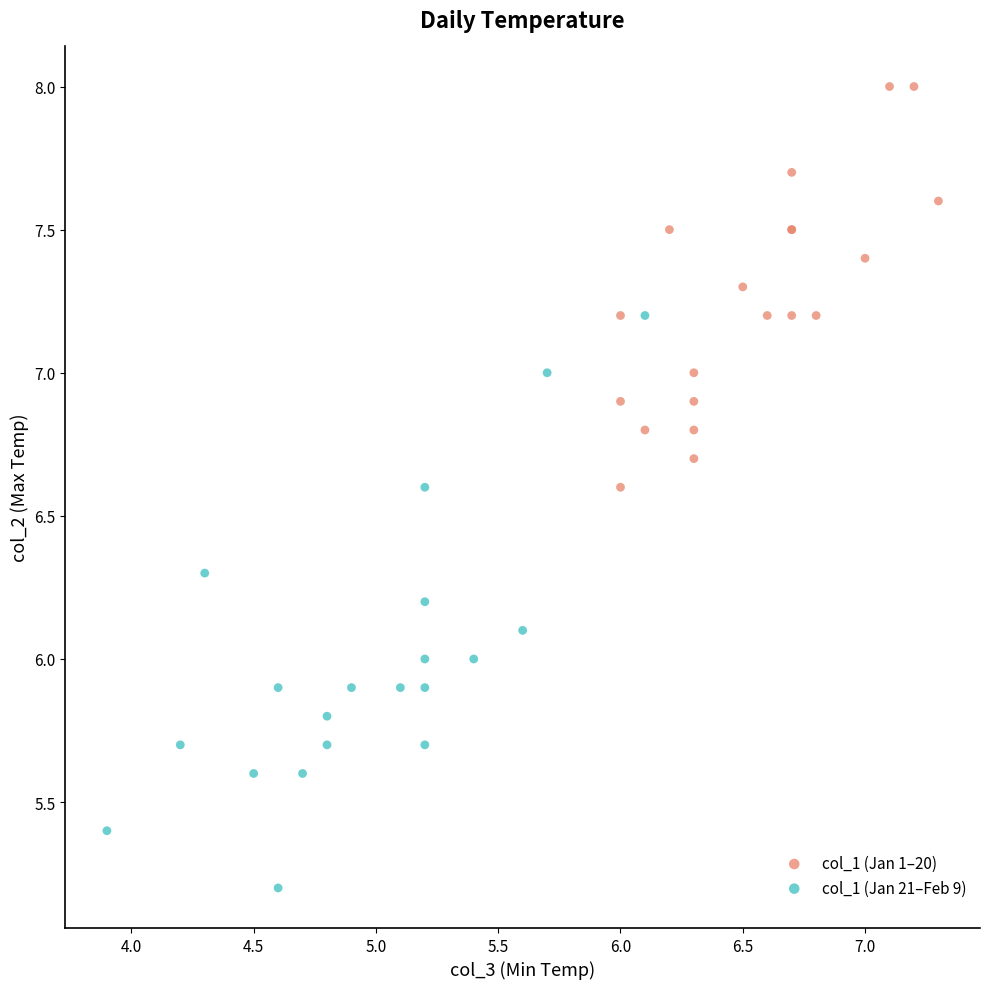

Which series contains the lowest Y value?

col_1 (Jan 21–Feb 9)